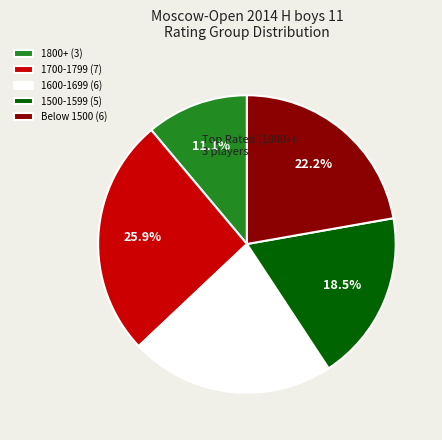

Combined, do 1800+ (3) and 1600-1699 (6) account for over 50%?

No